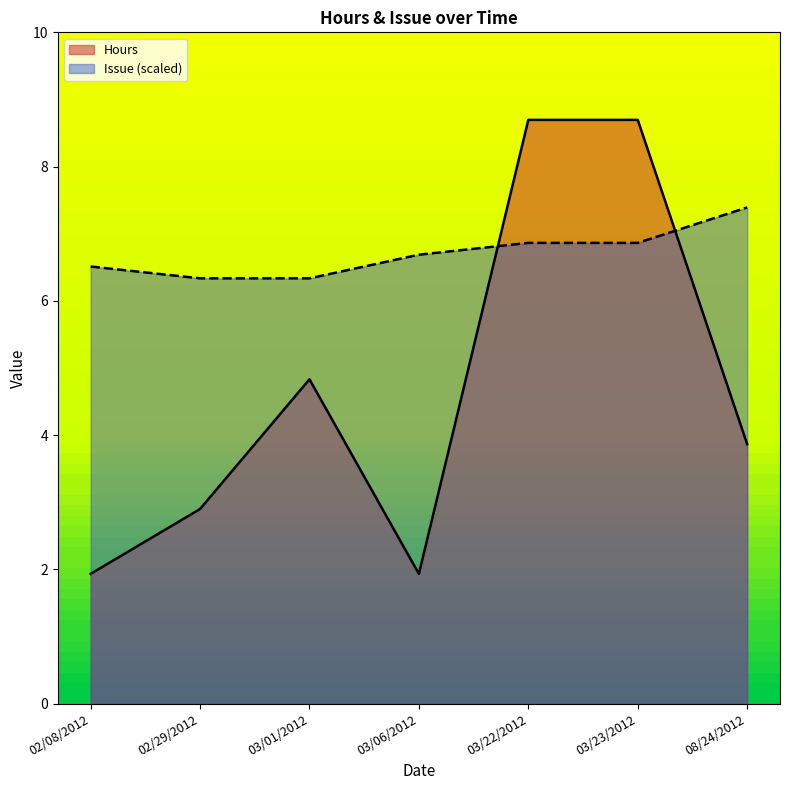

List the series in order of their overall mean, lowest first.

Hours, Issue (scaled)